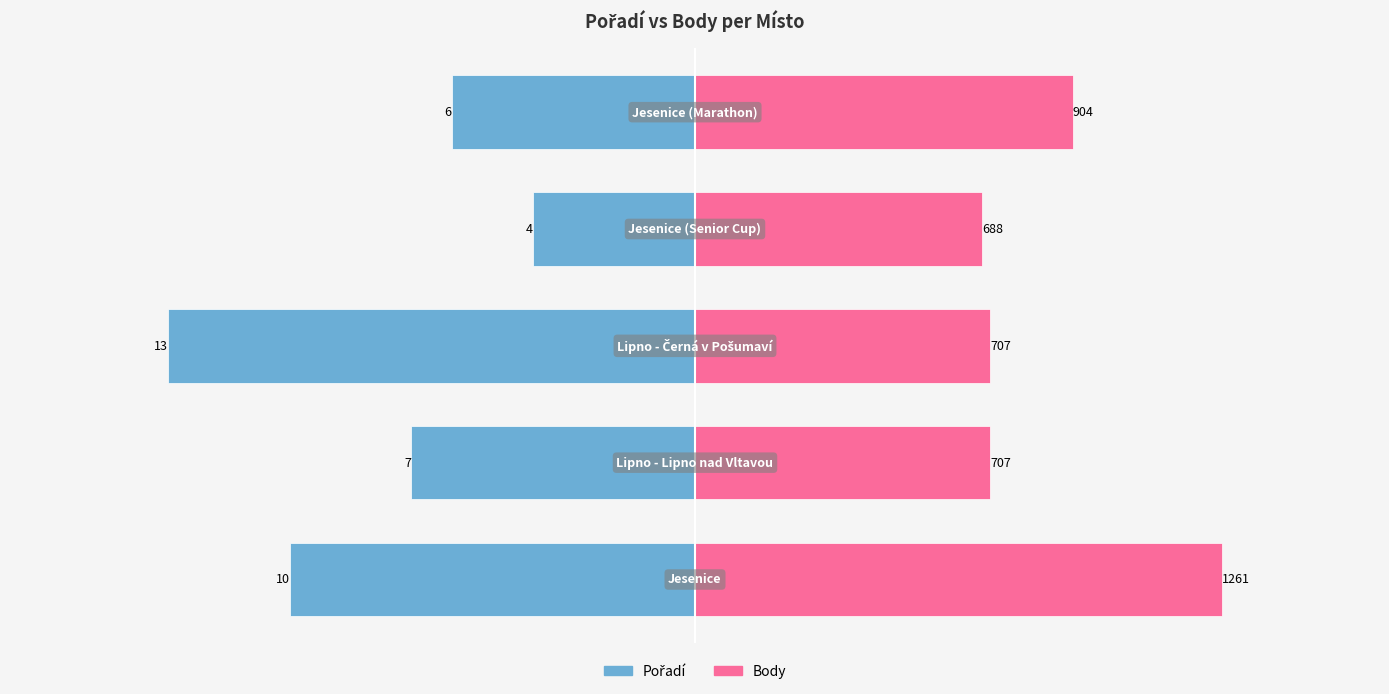

How many distinct data groups are displayed?

2